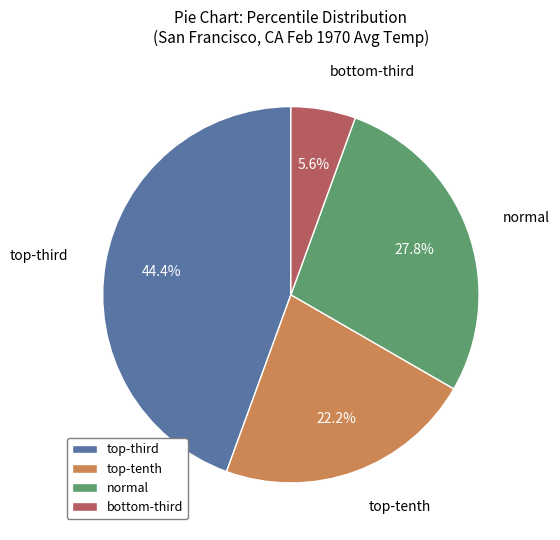

The normal slice represents 28% of the pie. True or false?

True